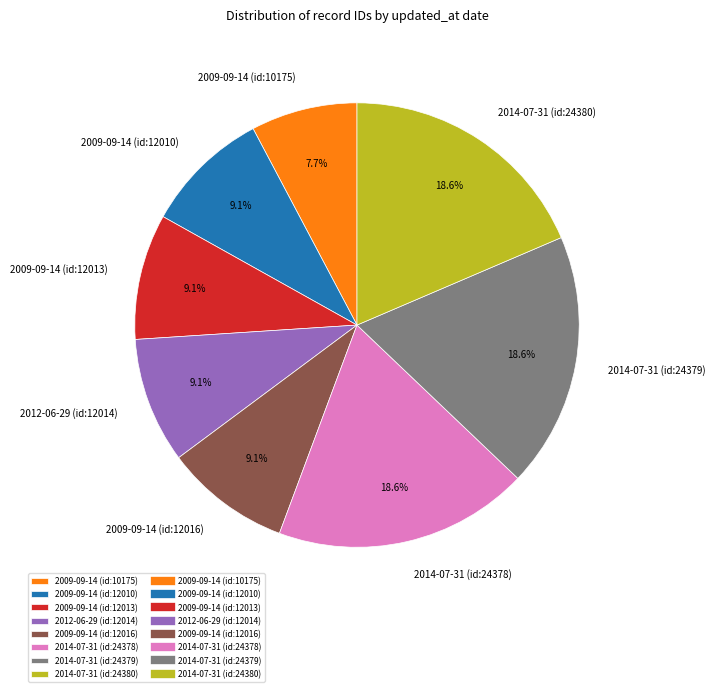

To the nearest percent, what is the difference between the largest and smallest slice percentages?

11%